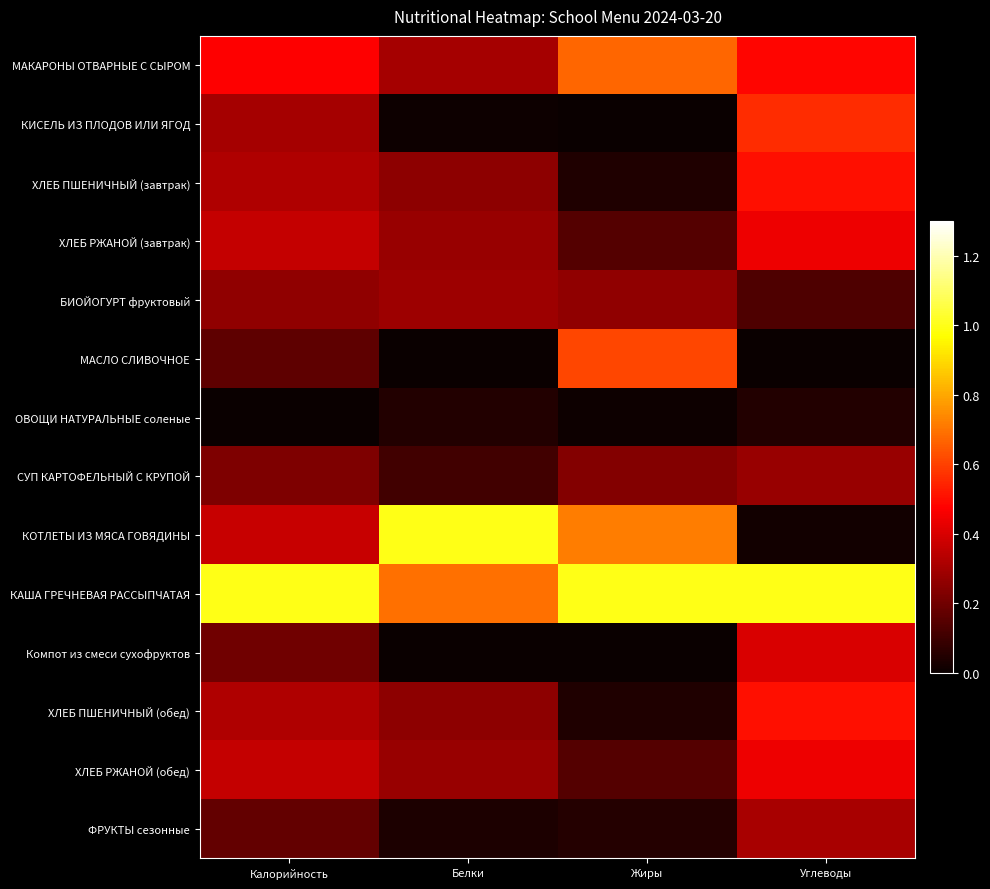

Reading left to right, list all the values displayed in this chart.

МАКАРОНЫ ОТВАРНЫЕ С СЫРОМ: Калорийность=0.5	Белки=0.3	Жиры=0.7	Углеводы=0.5
КИСЕЛЬ ИЗ ПЛОДОВ ИЛИ ЯГОД: Калорийность=0.3	Белки=0.0	Жиры=0.0	Углеводы=0.6
ХЛЕБ ПШЕНИЧНЫЙ (завтрак): Калорийность=0.3	Белки=0.3	Жиры=0.0	Углеводы=0.5
ХЛЕБ РЖАНОЙ (завтрак): Калорийность=0.4	Белки=0.3	Жиры=0.1	Углеводы=0.4
БИОЙОГУРТ фруктовый: Калорийность=0.3	Белки=0.3	Жиры=0.3	Углеводы=0.1
МАСЛО СЛИВОЧНОЕ: Калорийность=0.2	Белки=0.0	Жиры=0.6	Углеводы=0.0
ОВОЩИ НАТУРАЛЬНЫЕ соленые: Калорийность=0.0	Белки=0.0	Жиры=0.0	Углеводы=0.0
СУП КАРТОФЕЛЬНЫЙ С КРУПОЙ: Калорийность=0.2	Белки=0.1	Жиры=0.2	Углеводы=0.3
КОТЛЕТЫ ИЗ МЯСА ГОВЯДИНЫ: Калорийность=0.4	Белки=1.0	Жиры=0.7	Углеводы=0.0
КАША ГРЕЧНЕВАЯ РАССЫПЧАТАЯ: Калорийность=1.0	Белки=0.7	Жиры=1.0	Углеводы=1.0
Компот из смеси сухофруктов: Калорийность=0.2	Белки=0.0	Жиры=0.0	Углеводы=0.4
ХЛЕБ ПШЕНИЧНЫЙ (обед): Калорийность=0.3	Белки=0.3	Жиры=0.0	Углеводы=0.5
ХЛЕБ РЖАНОЙ (обед): Калорийность=0.4	Белки=0.3	Жиры=0.1	Углеводы=0.4
ФРУКТЫ сезонные: Калорийность=0.2	Белки=0.0	Жиры=0.1	Углеводы=0.3